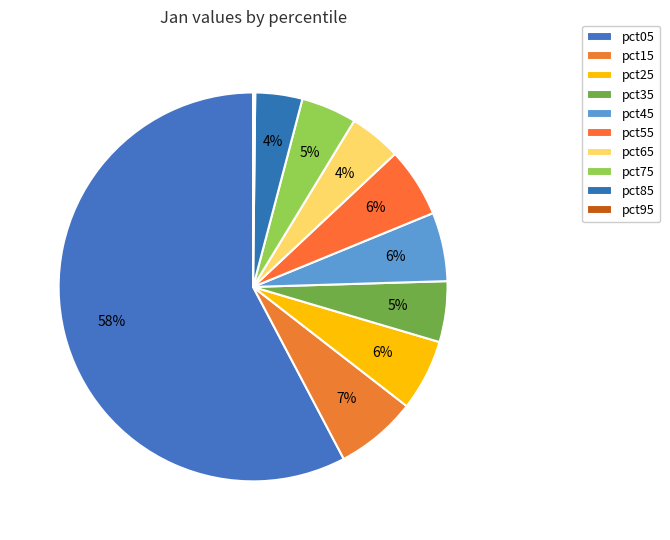

Which slice is the largest?

pct05